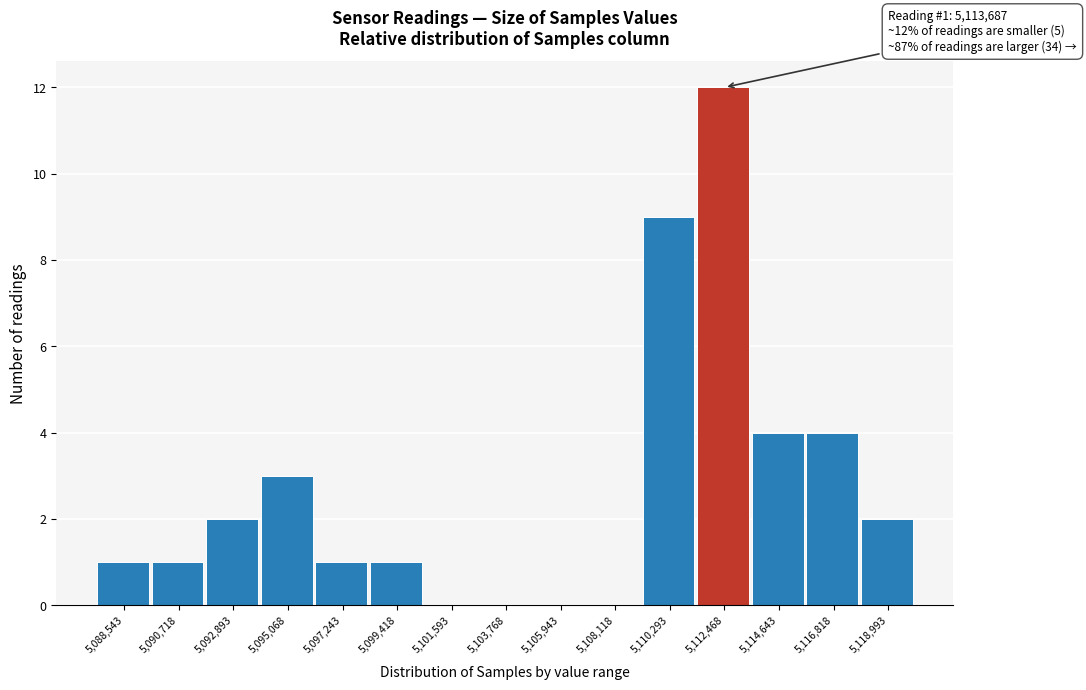

Reading left to right, transcribe all the data shown in this chart.

5,088,543=1	5,090,718=1	5,092,893=2	5,095,068=3	5,097,243=1	5,099,418=1	5,101,593=0	5,103,768=0	5,105,943=0	5,108,118=0	5,110,293=9	5,112,468=12	5,114,643=4	5,116,818=4	5,118,993=2